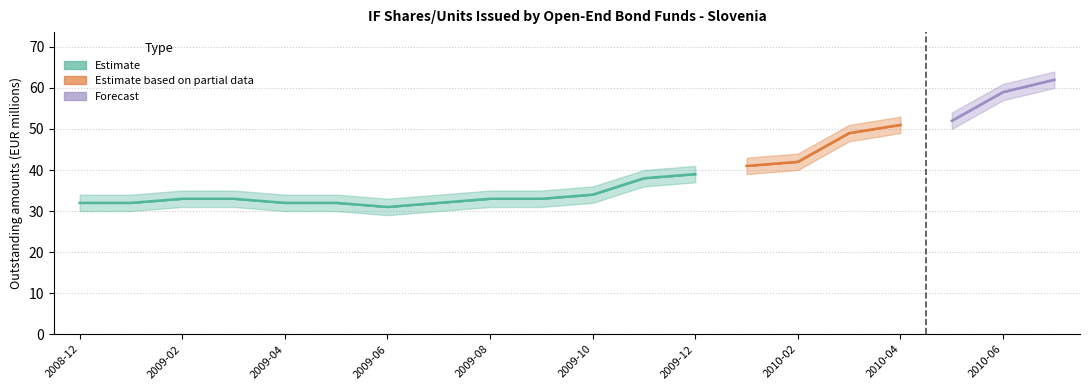

What is the label of the 18th point from the right?

2009-02